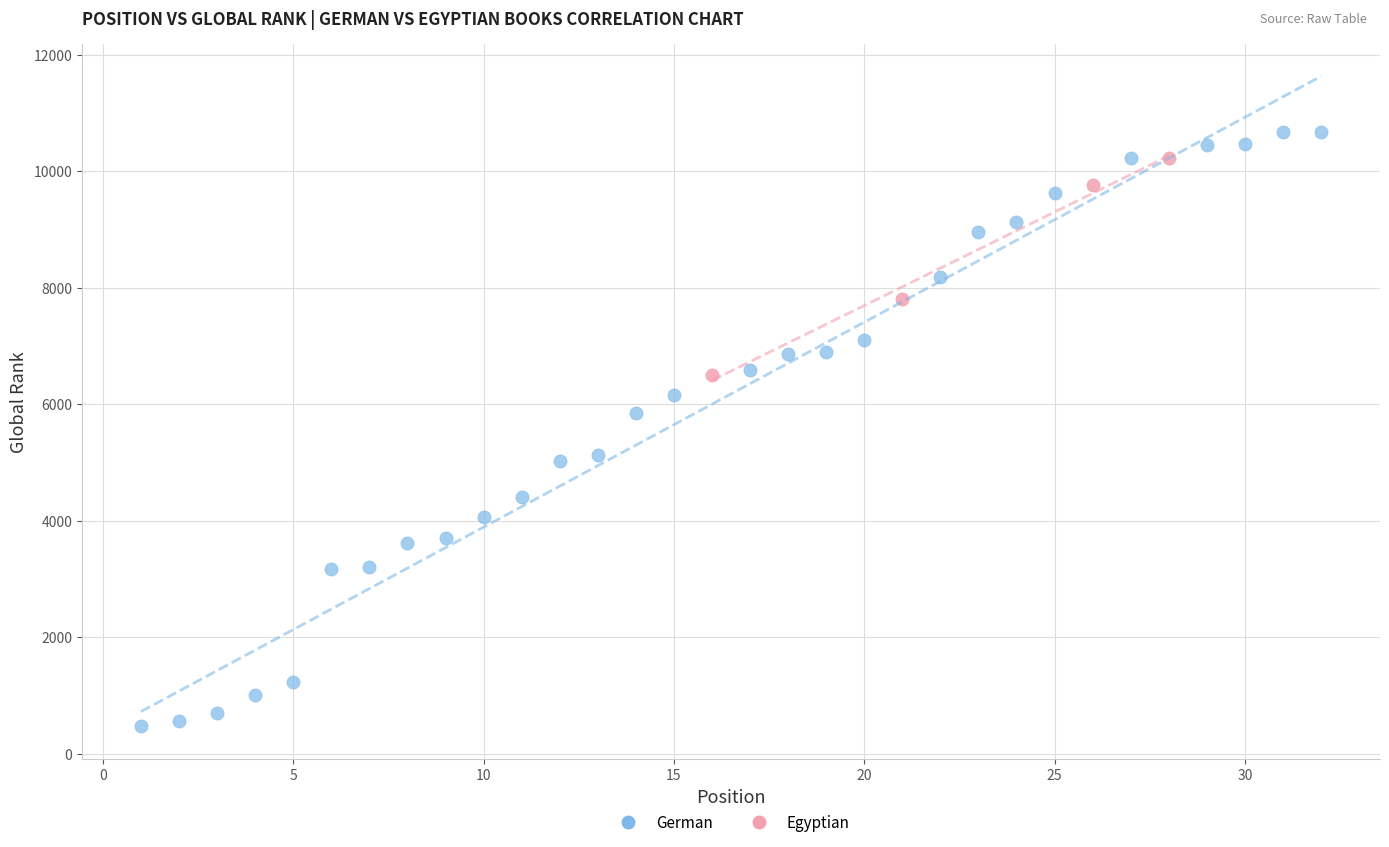

Which series reaches the minimum Y coordinate?

German